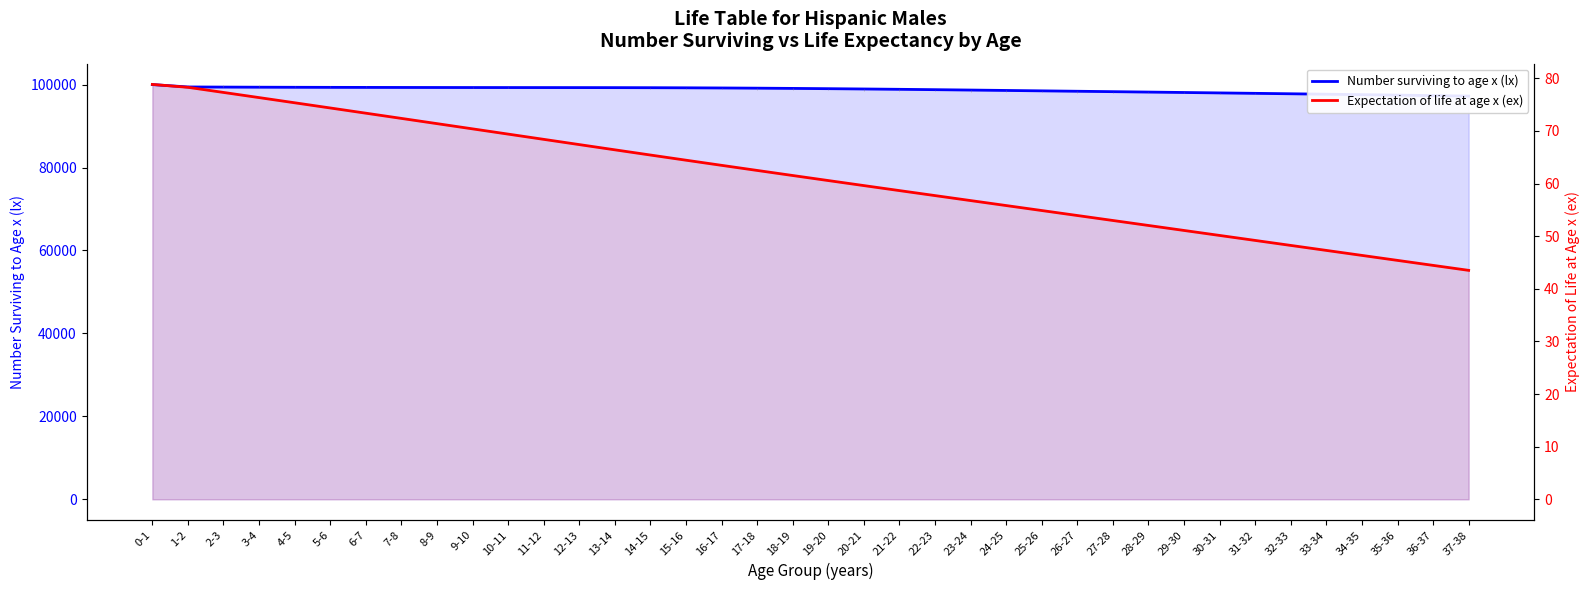

What position from the left is 29-30?

30